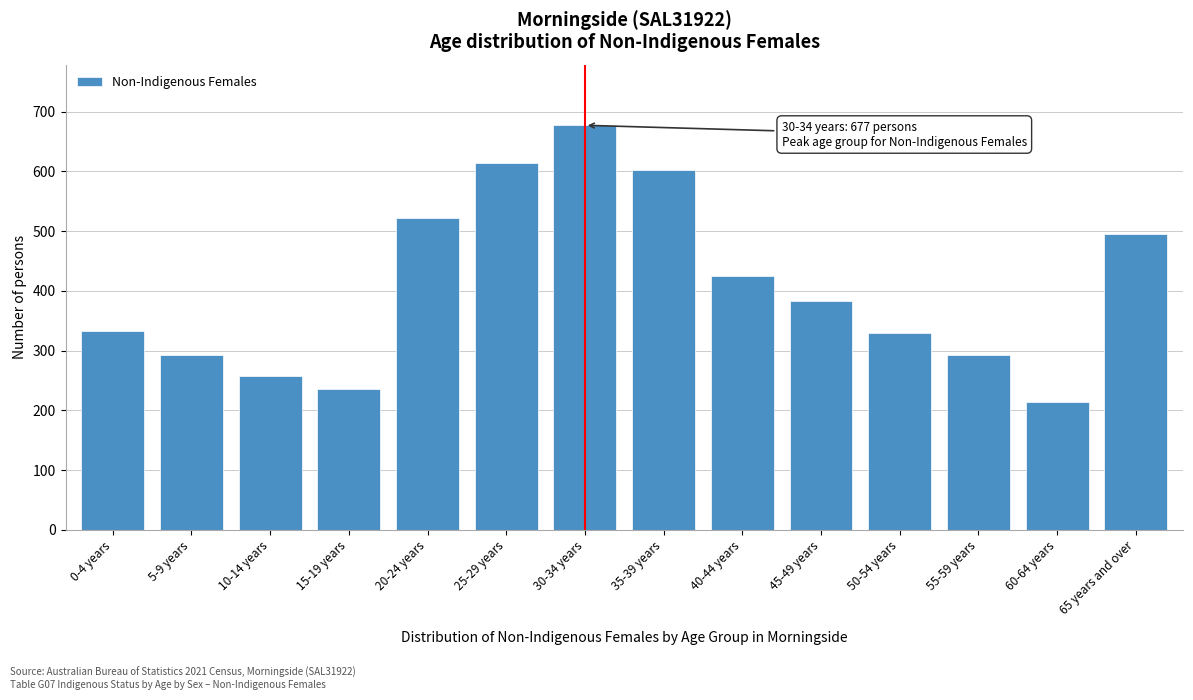

What is the sum of the values at 55-59 years and 60-64 years?

506